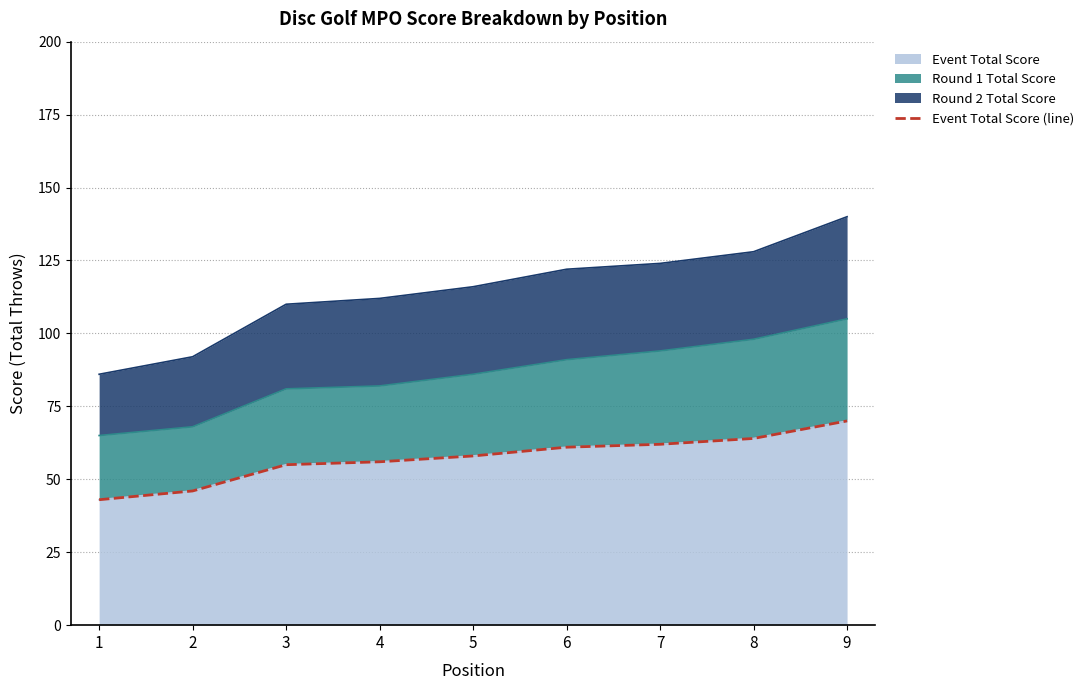

List the labels in order of value, smallest first.

1, 2, 3, 4, 5, 6, 7, 8, 9